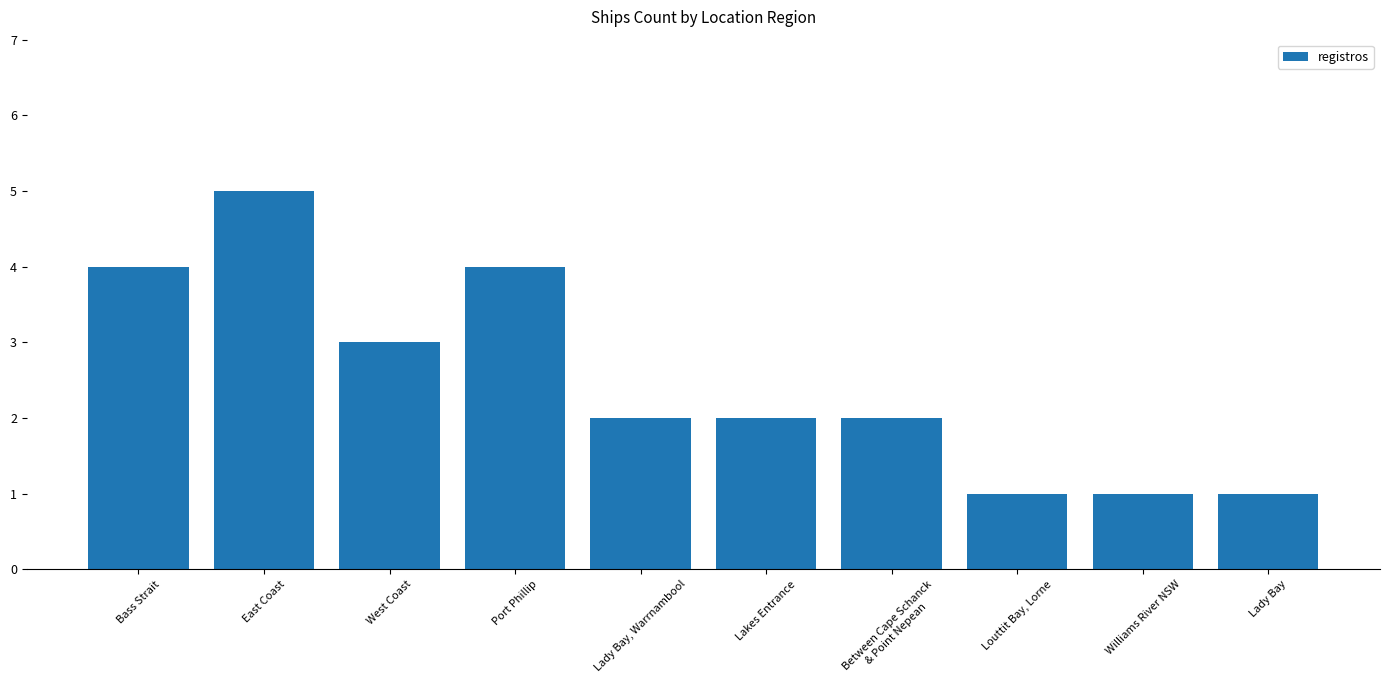

What is the minimum value shown in the chart?

1